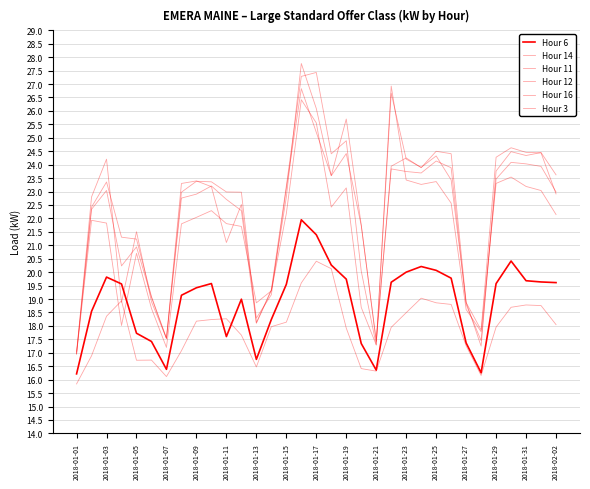

Where does the Hour 12 series first go above 22903?

2018-01-03